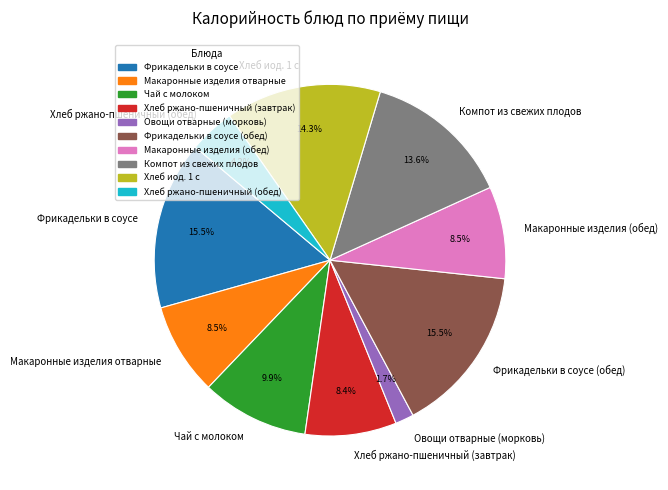

Do Фрикадельки в соусе (обед) and Компот из свежих плодов together represent more than half of the pie?

No